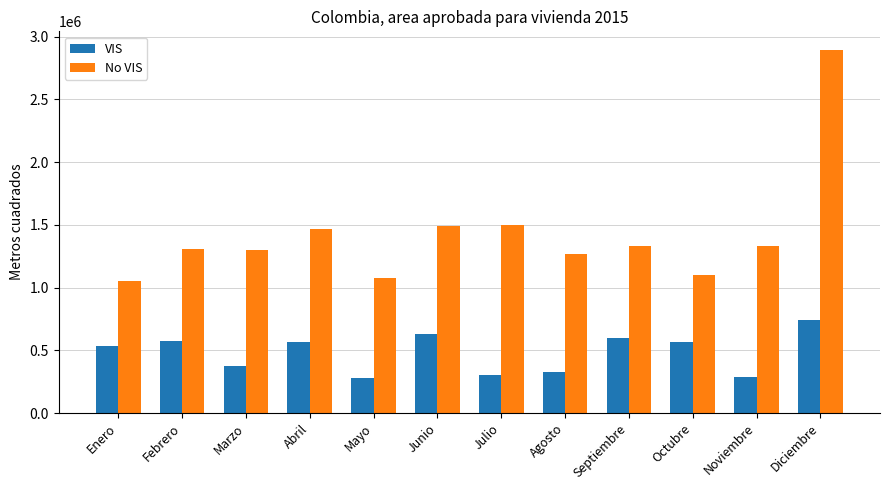

What is the spread (max minus min) of values at Octubre?

534502